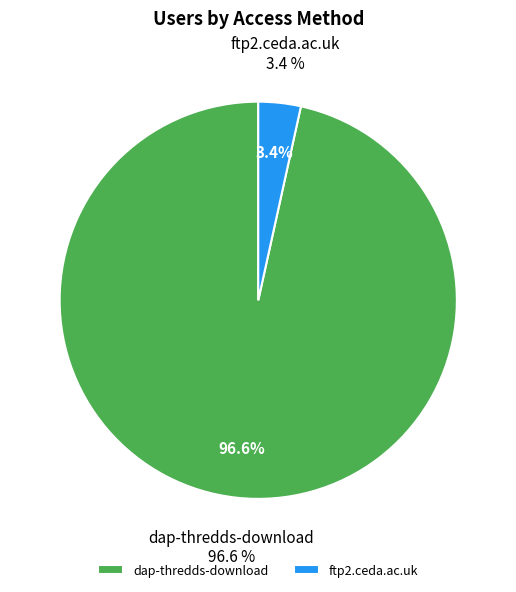

To the nearest percent, what portion does dap-thredds-download represent?

97%